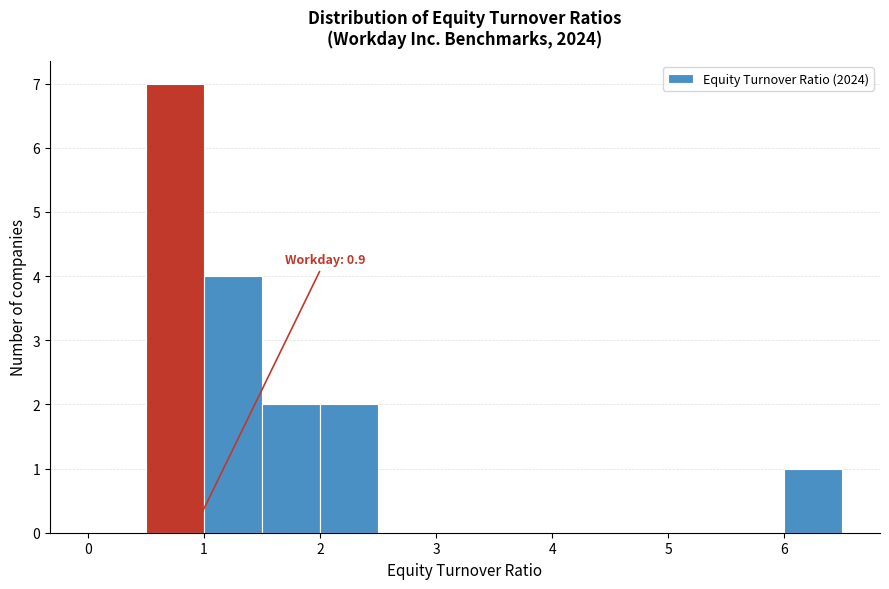

Which range on the x-axis has the tallest bar?

0.5 to 1.0